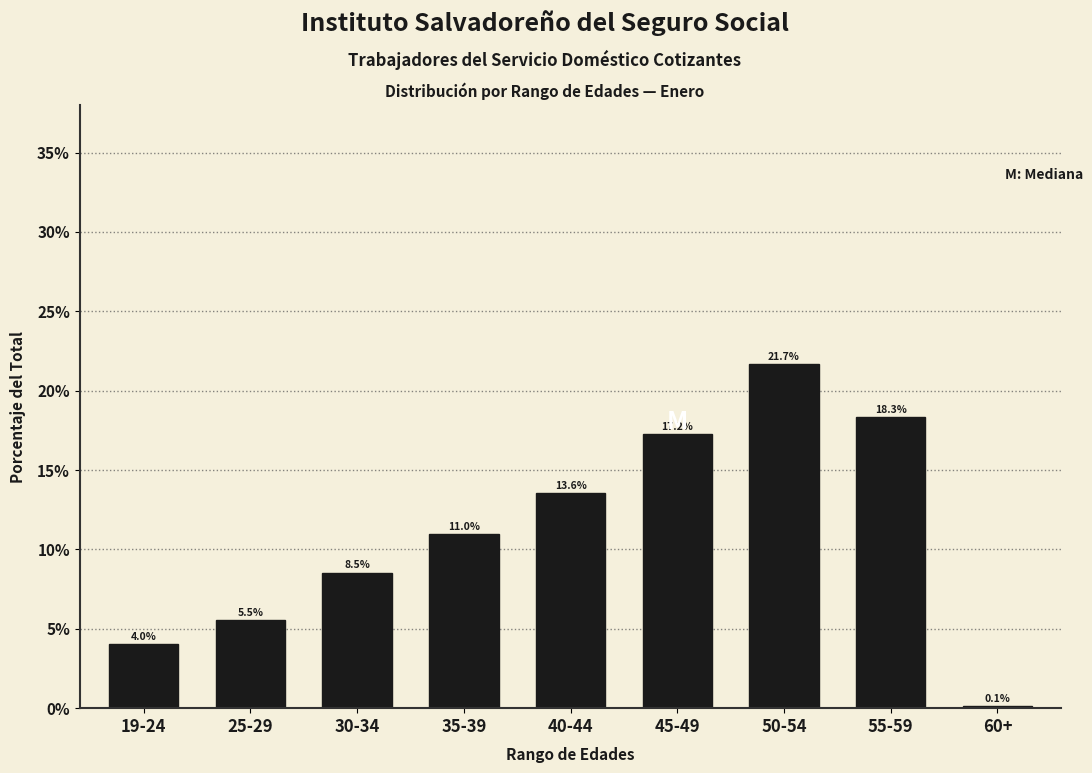

Reading left to right, list all the values displayed in this chart.

19-24=4.0	25-29=5.5	30-34=8.5	35-39=11.0	40-44=13.6	45-49=17.2	50-54=21.7	55-59=18.3	60+=0.1